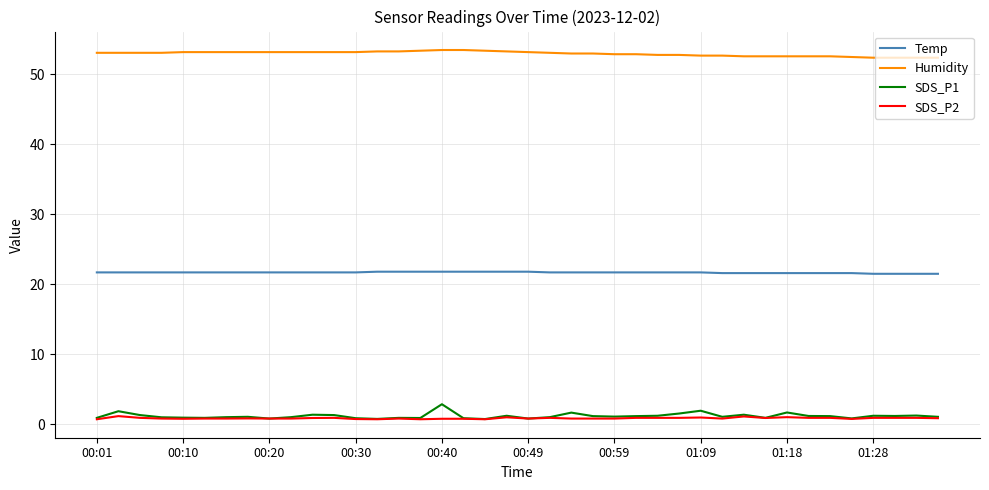

What is the minimum value for Humidity?

52.4